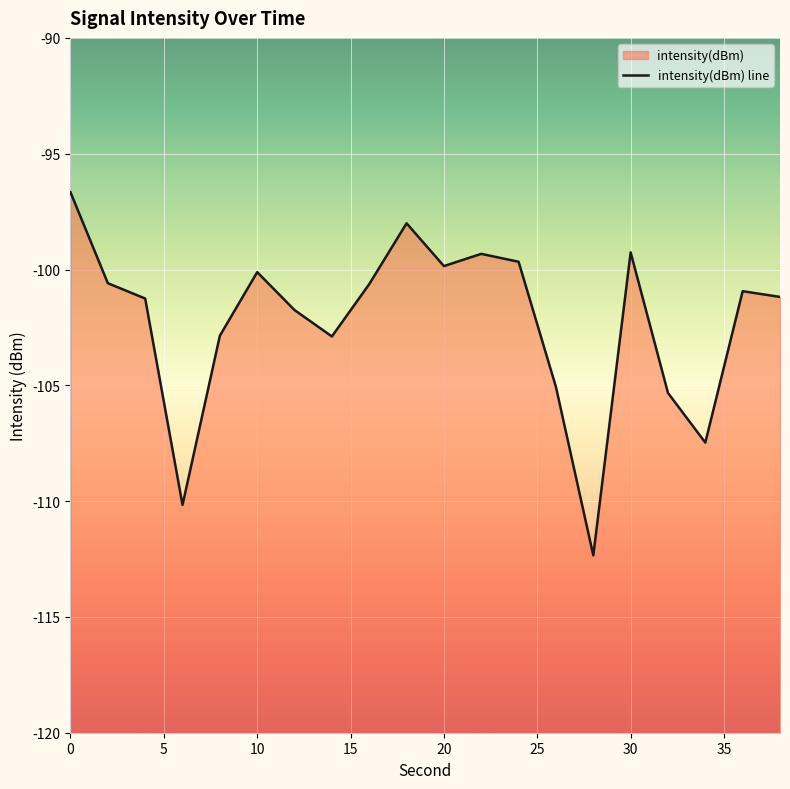

What is the maximum value shown in the chart?

-96.7